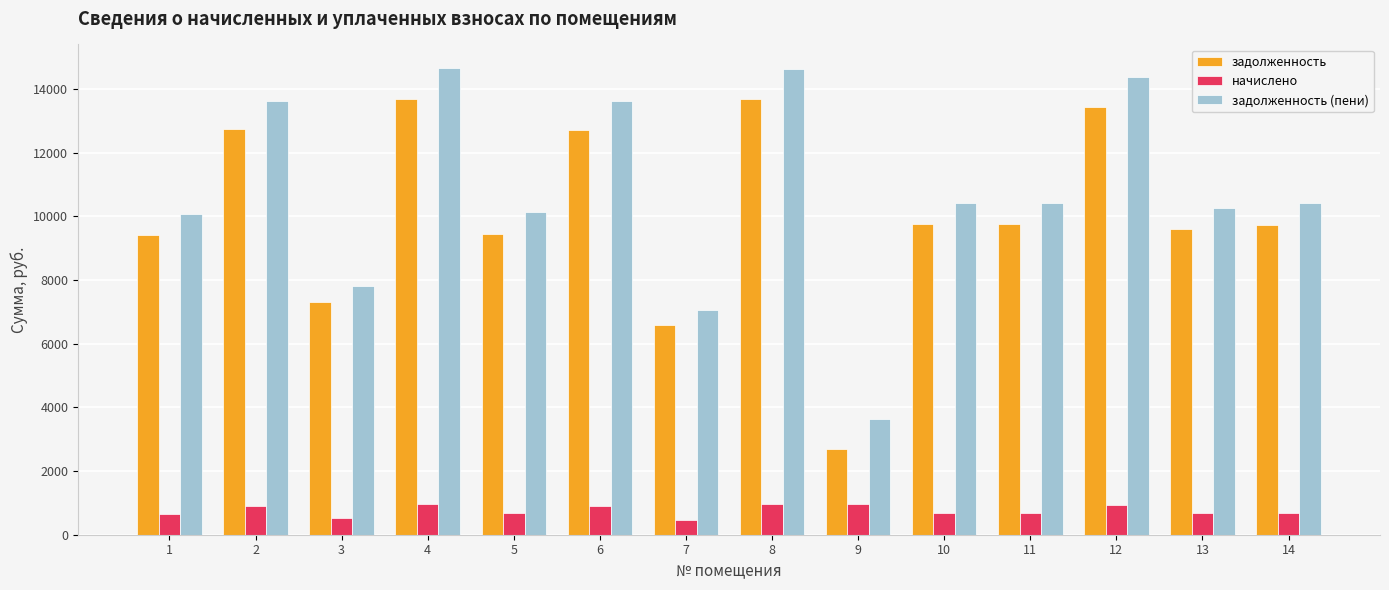

What are all the series names shown in the legend?

задолженность, начислено, задолженность (пени)